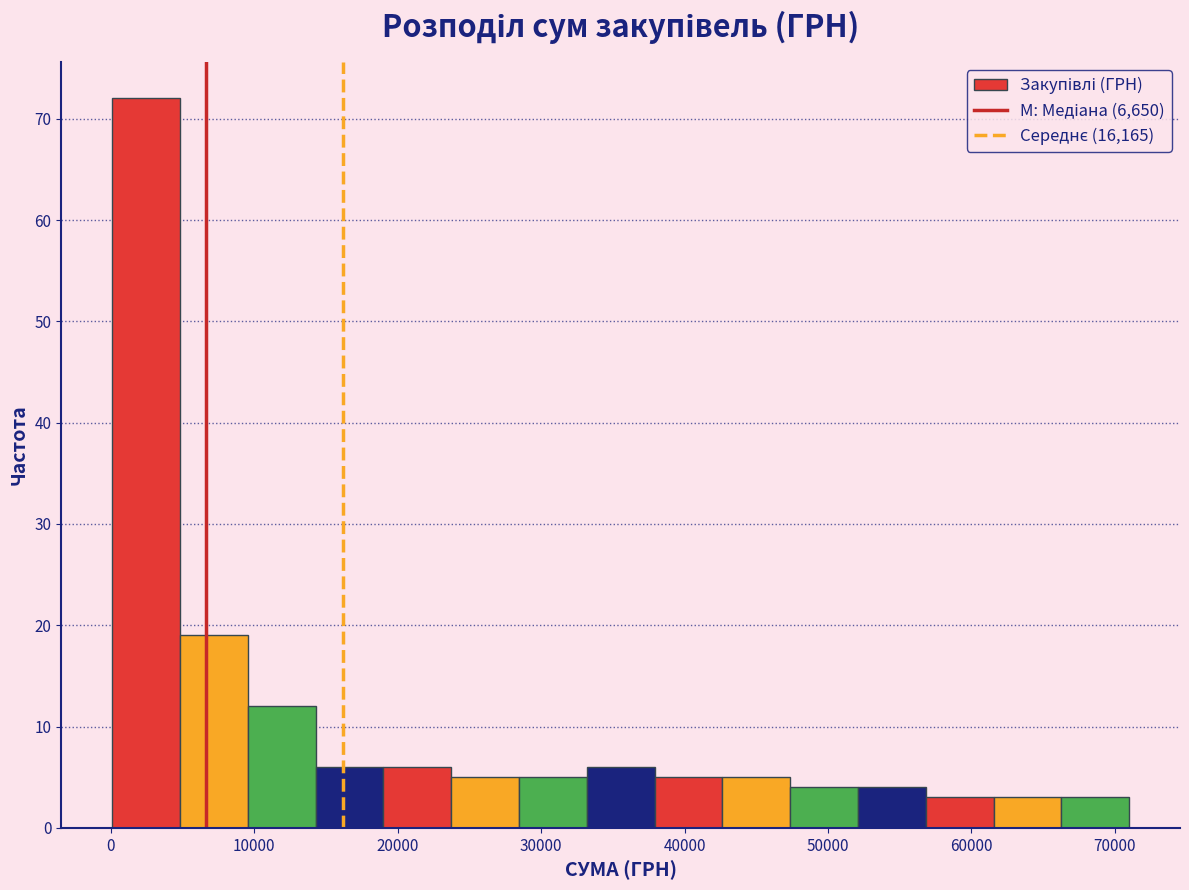

What is the height of the bar covering 28000 to 33000 on the x-axis? Neither the bar edges nor the heights are printed on the chart, so give them approximately, as read against the axes.

5